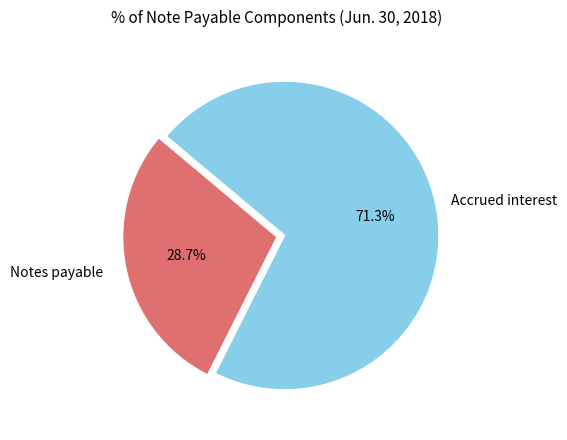

Is there any slice that represents more than half of the pie?

Yes